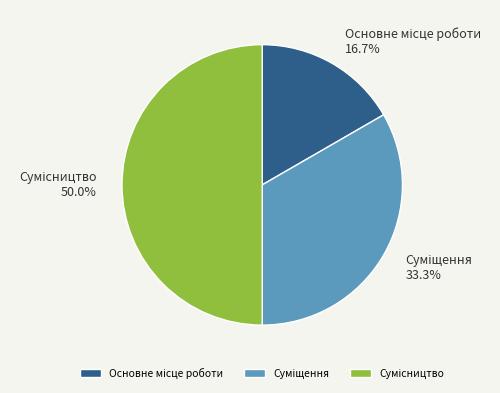

Count the number of slices in the pie.

3